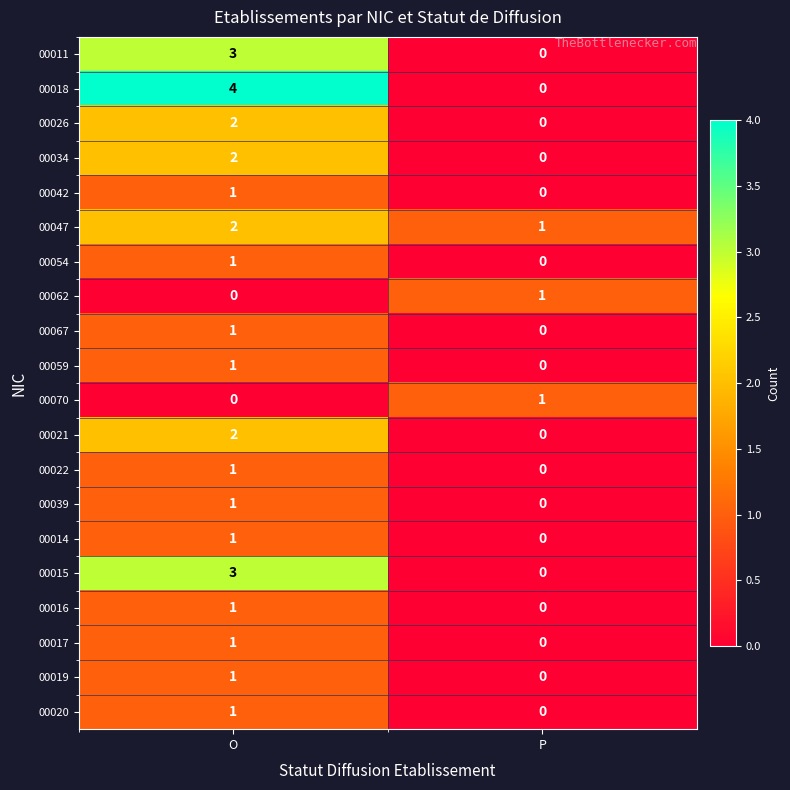

The value of 00042 at P is 0. True or false?

True